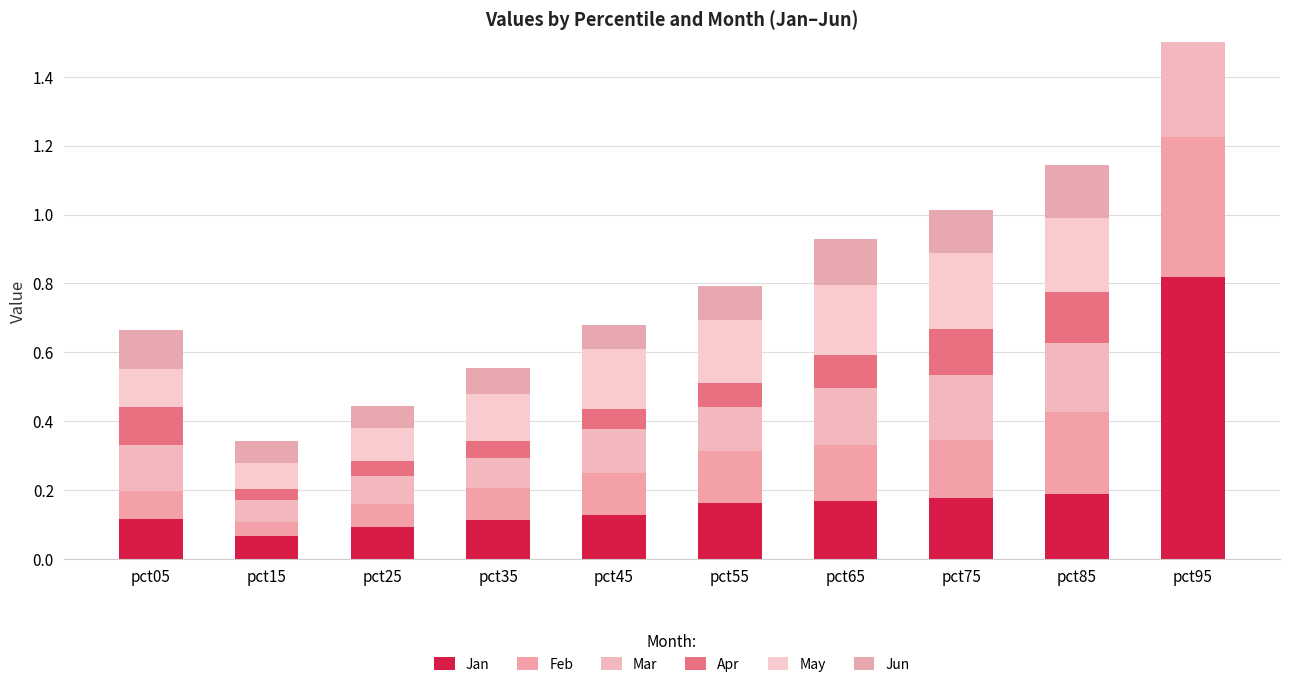

The Apr series shows 0.1 at pct25. True or false?

False